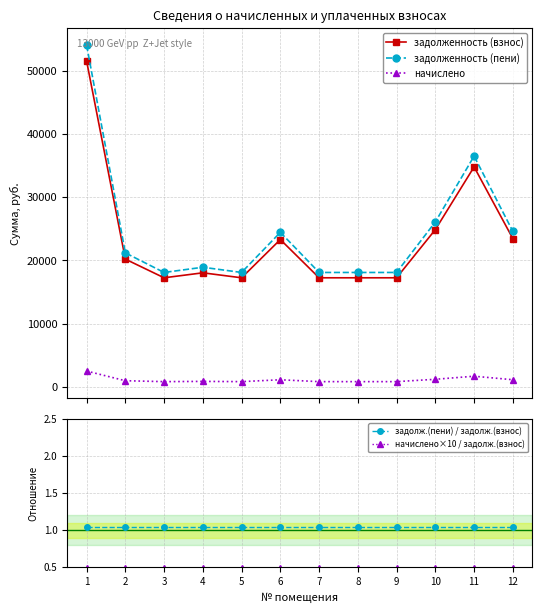

Between 7 and 9, which is larger?

7